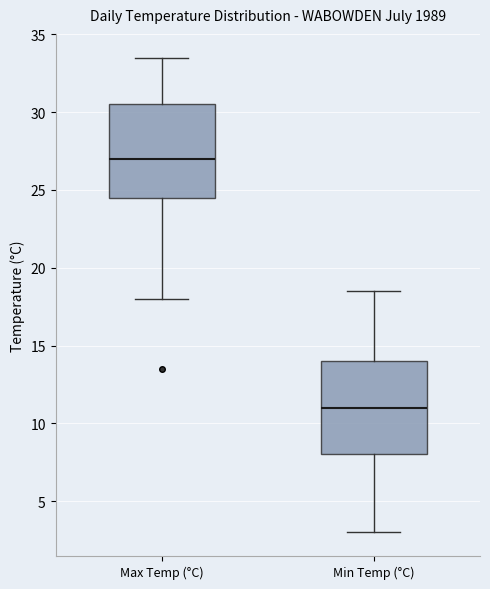

Reading left to right, read every box against the y-axis: the position of its median line, the range the box covers, and the ends of its whiskers. The values are not printed on the chart, so give them approximately, as read against the axis.

Max Temp (°C): median 27.0, box 24.5 to 30.5, whiskers 18.0 to 33.5
Min Temp (°C): median 11.0, box 8.0 to 14.0, whiskers 3.0 to 18.5